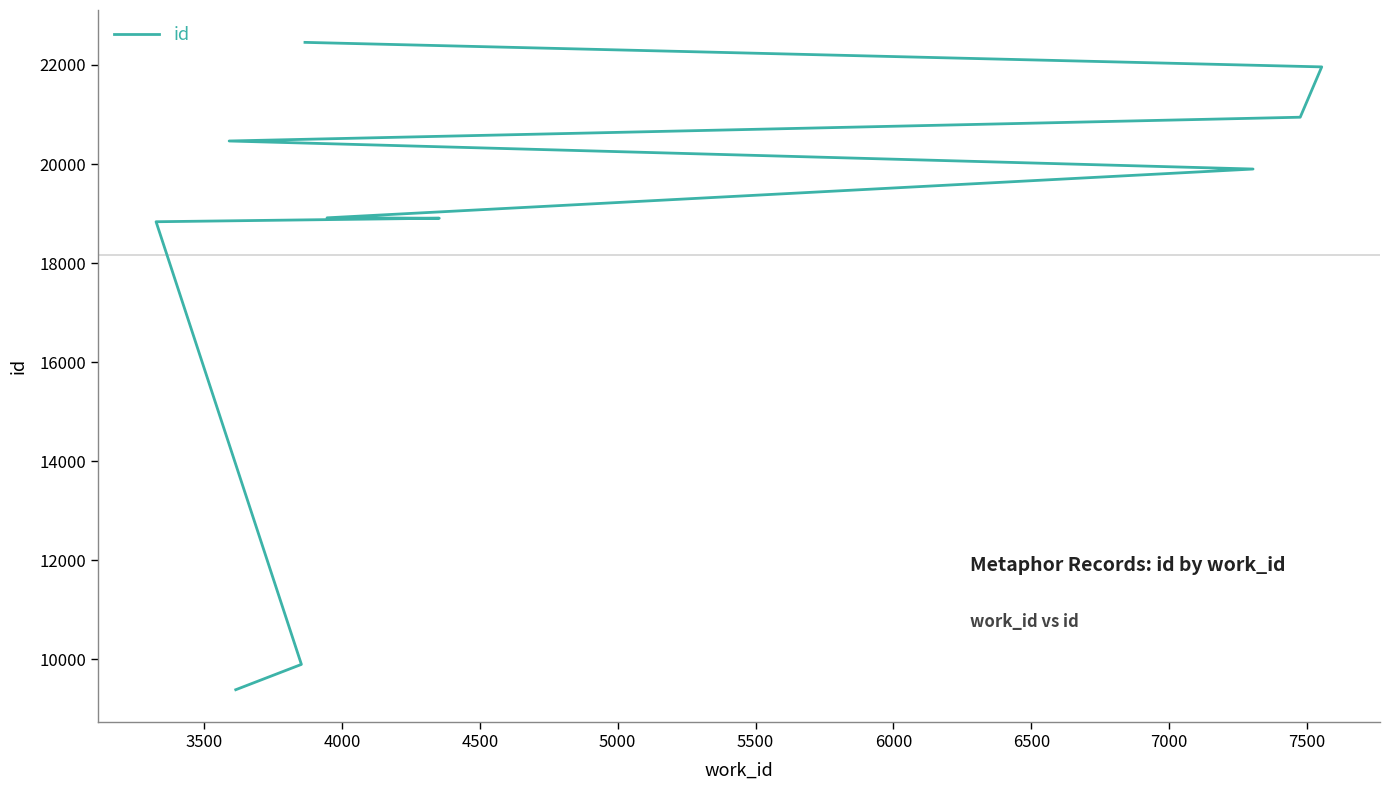

What is the greatest value displayed?

22456